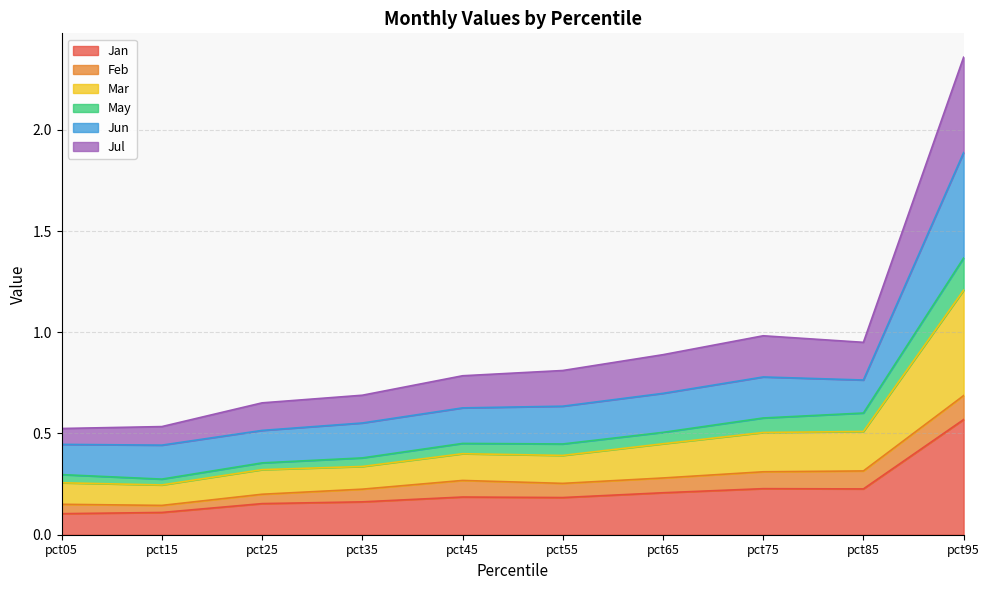

Count the Mar values in the range 0 to 1.

9